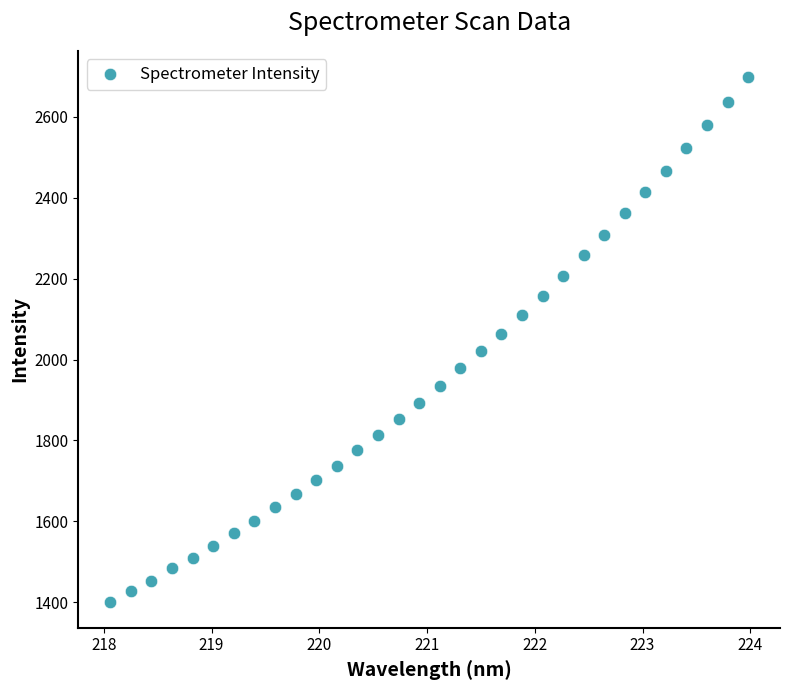

What Y value in the scatter plot is closest to 2049?

2063.4